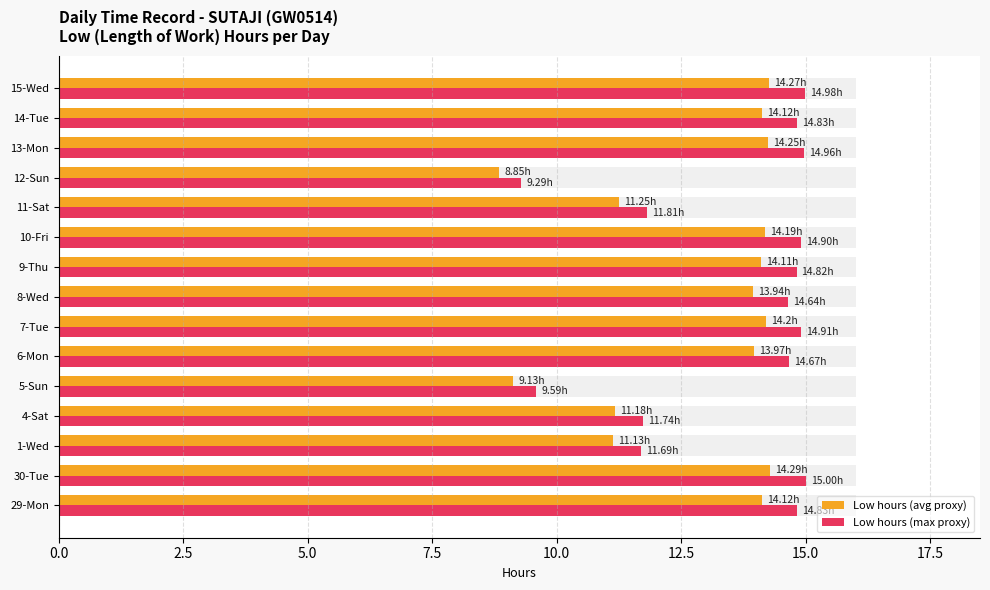

Reading right to left, list all the values displayed in this chart.

Low hours (avg proxy): 14.3	14.1	14.2	8.8	11.2	14.2	14.1	13.9	14.2	14.0	9.1	11.2	11.1	14.3	14.1
Low hours (max proxy): 15.0	14.8	15.0	9.3	11.8	14.9	14.8	14.6	14.9	14.7	9.6	11.7	11.7	15.0	14.8